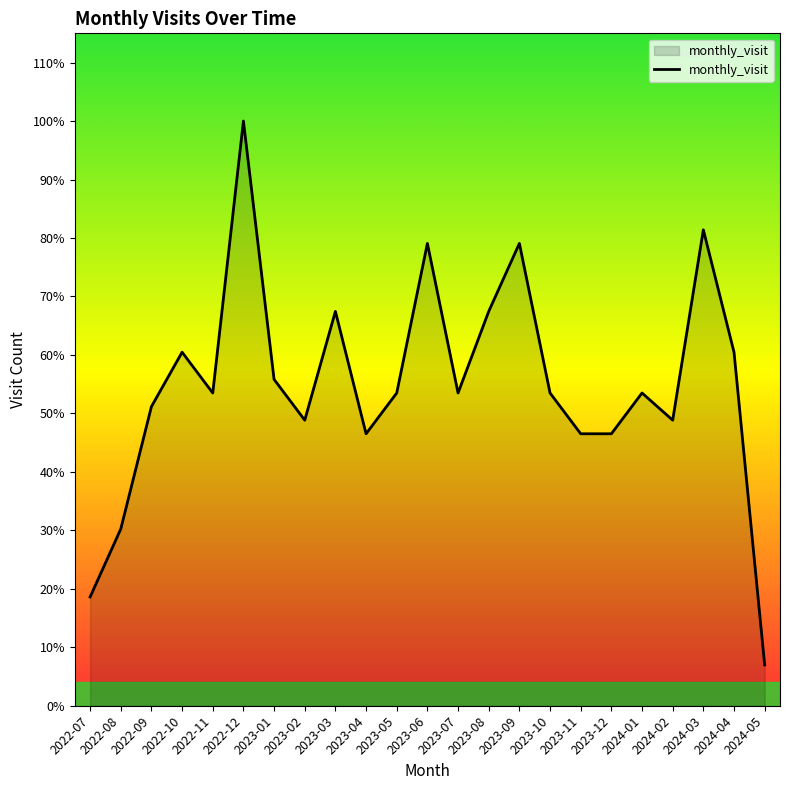

Does the chart display data point markers on the line(s)?

No